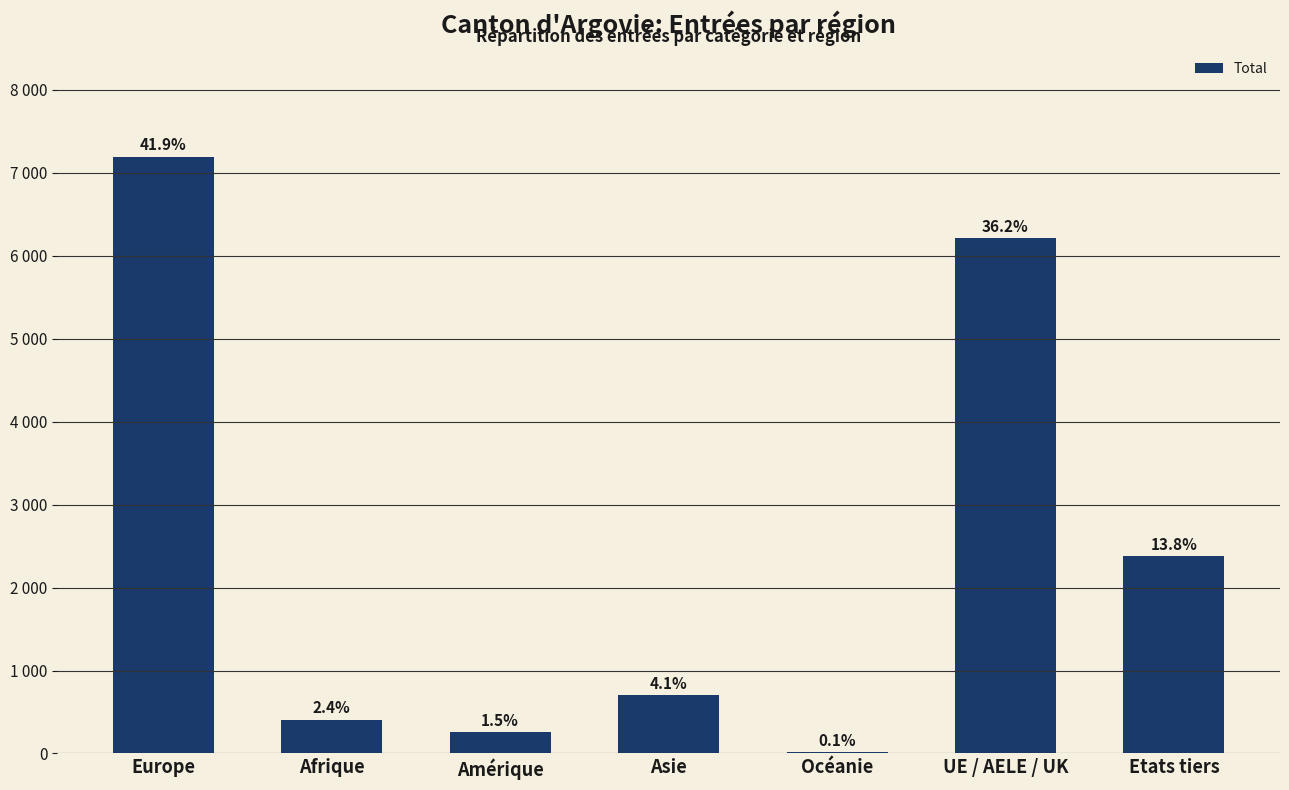

Does the chart contain stacked bars?

No